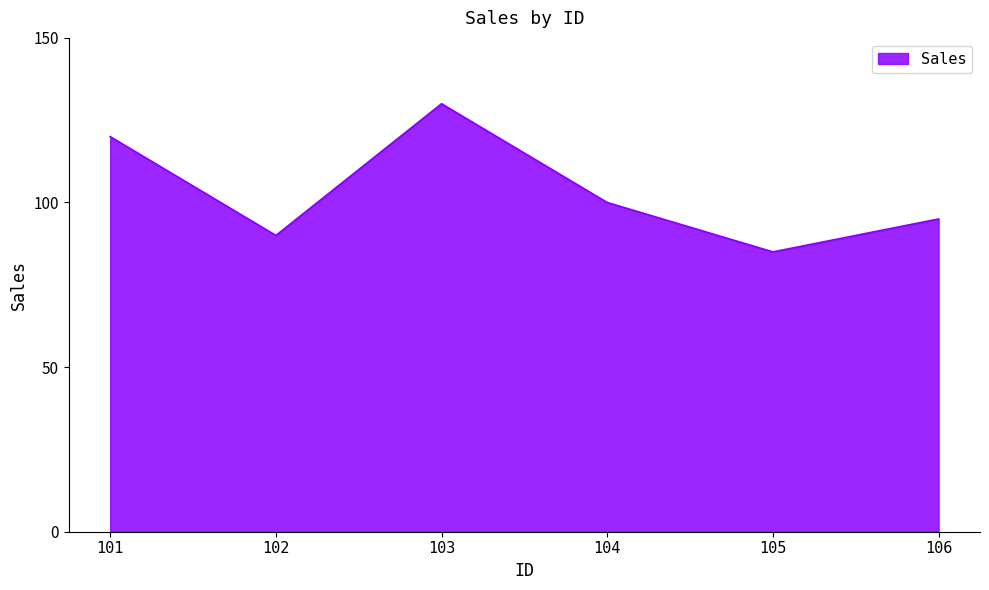

Reading left to right, what are all the values shown in this chart?

120	90	130	100	85	95